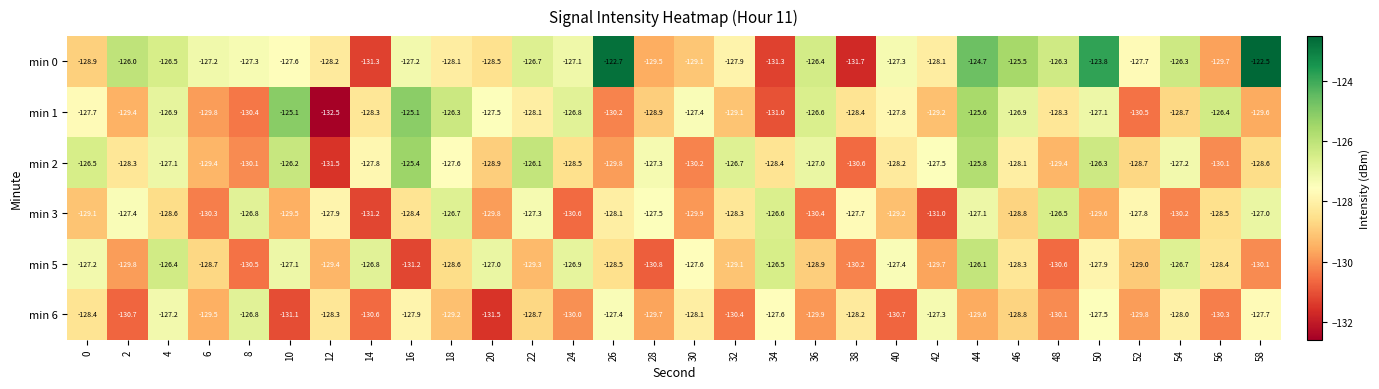

Which label corresponds to the smallest value in the chart?

12